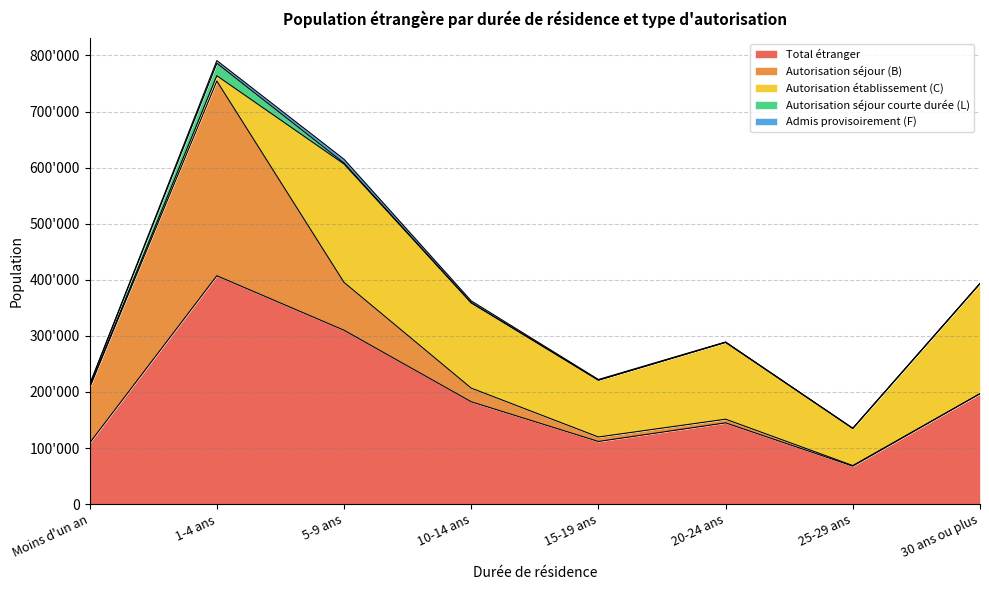

Which category has the lowest value across all series?

20-24 ans